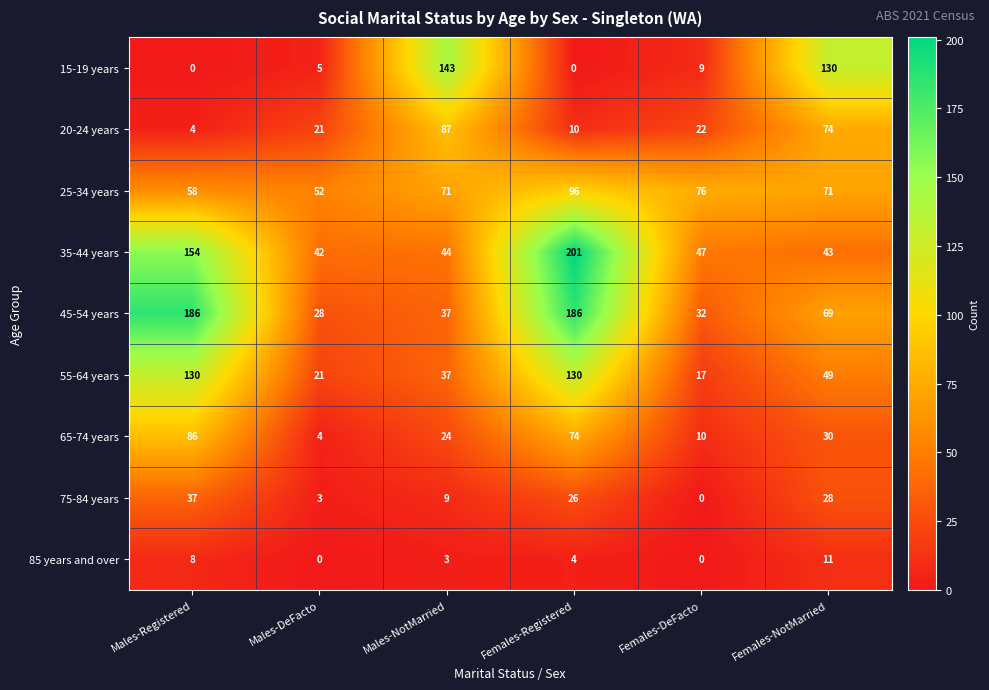

What is the approximate value of 15-19 years at Males-NotMarried, to the nearest 50?

150